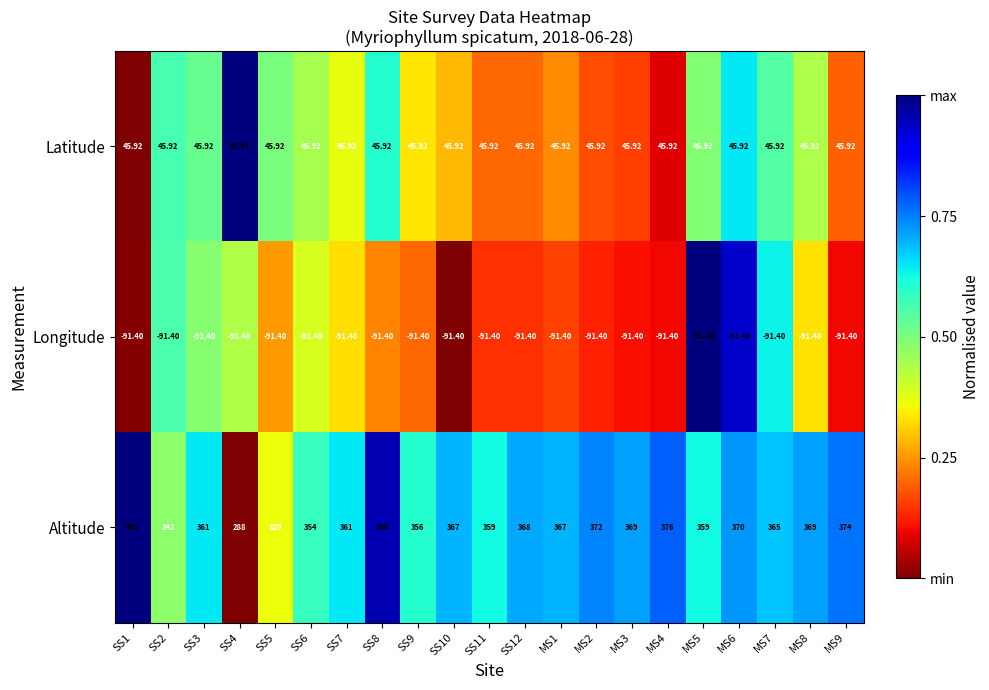

Rank the series by their maximum value, from lowest to highest.

Longitude, Latitude, Altitude